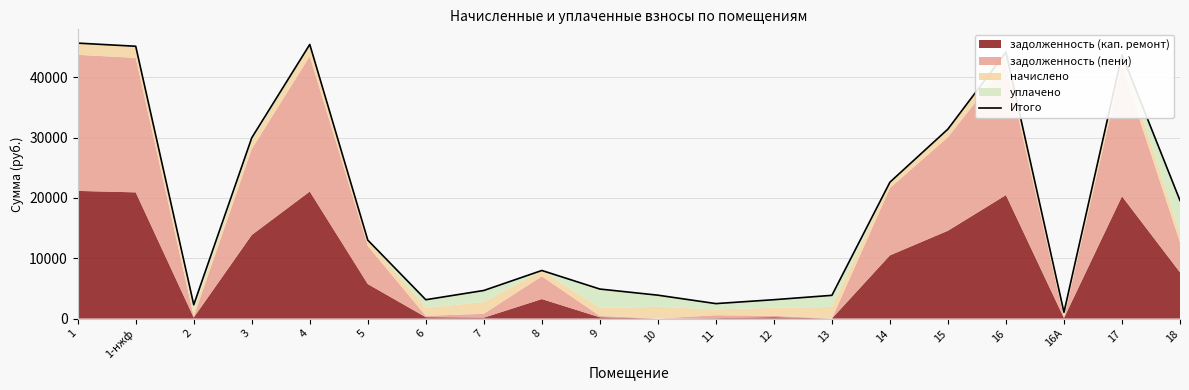

Is it true that the value at 9 is 4889.2?

True